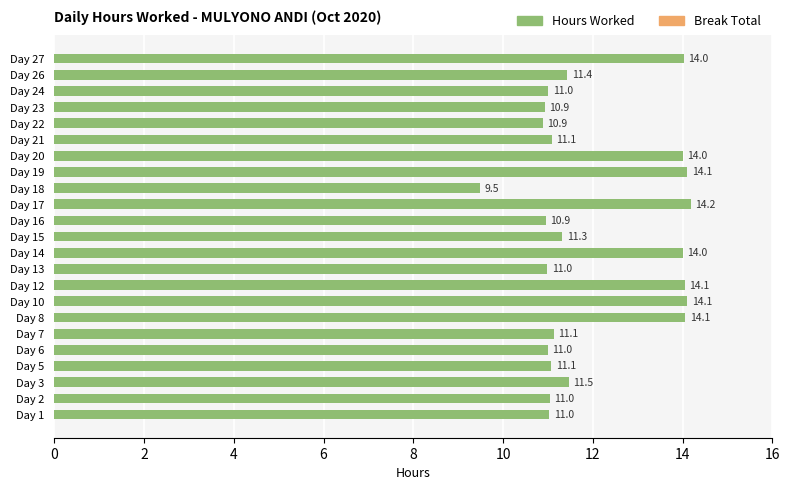

Which label corresponds to the smallest value in the chart?

Day 18